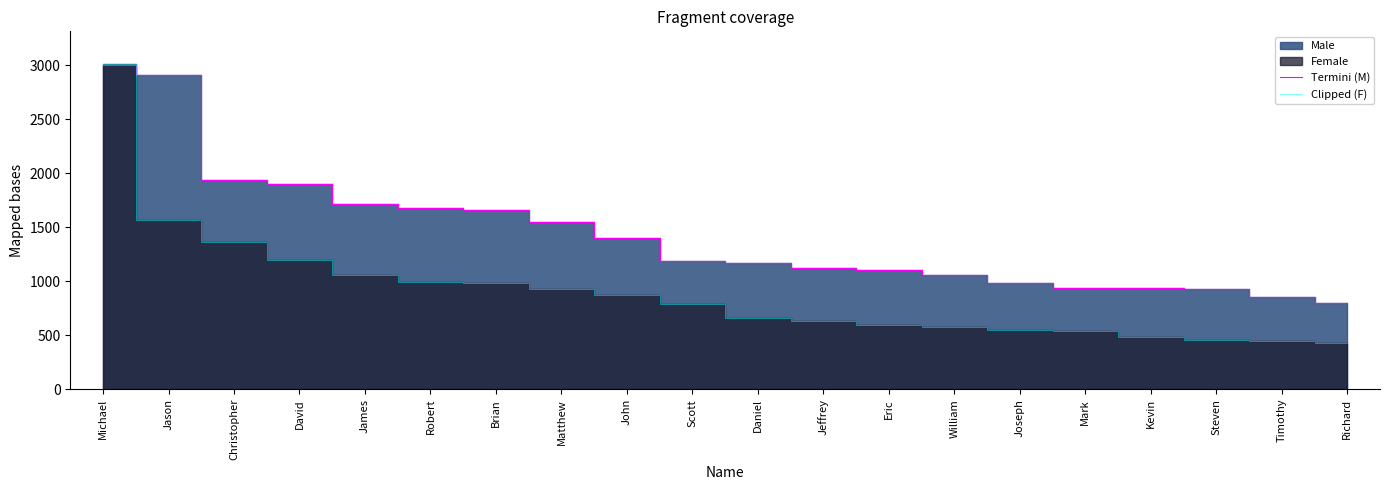

What value does the Clipped (F) series have at Jeffrey, to the nearest 10?

640